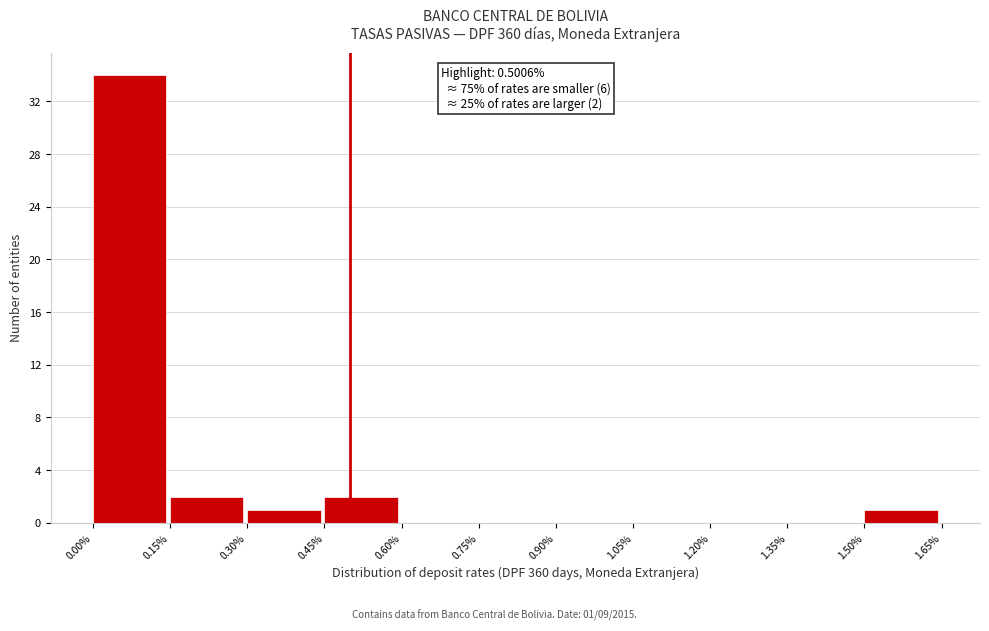

Which range on the x-axis has the tallest bar?

0.00% to 0.15%